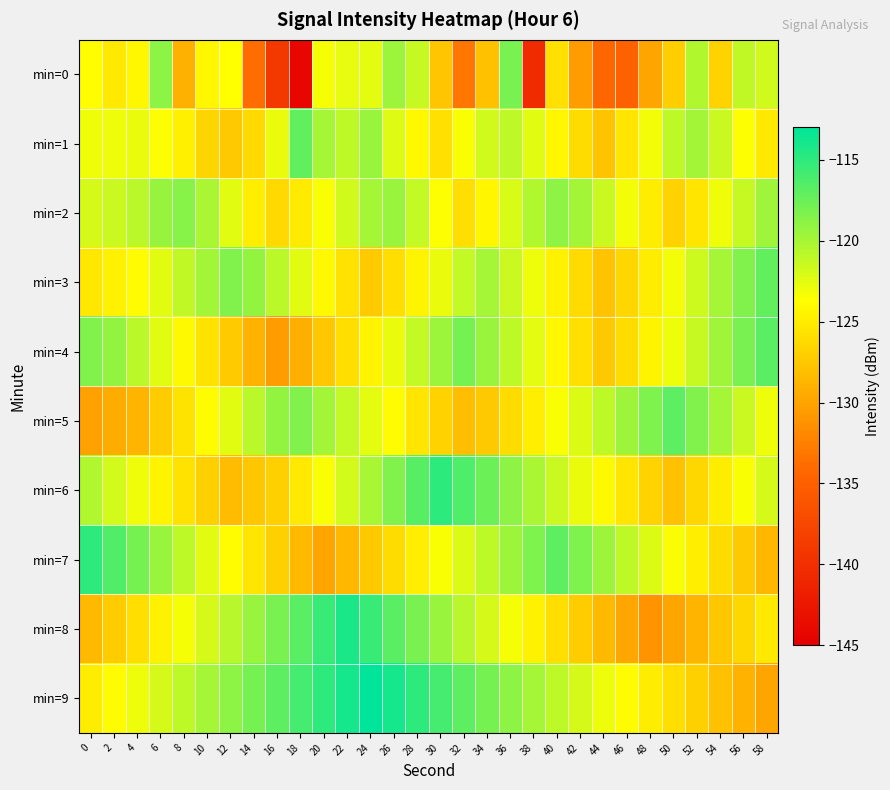

What is the total value across all series at 22?

-1217.0